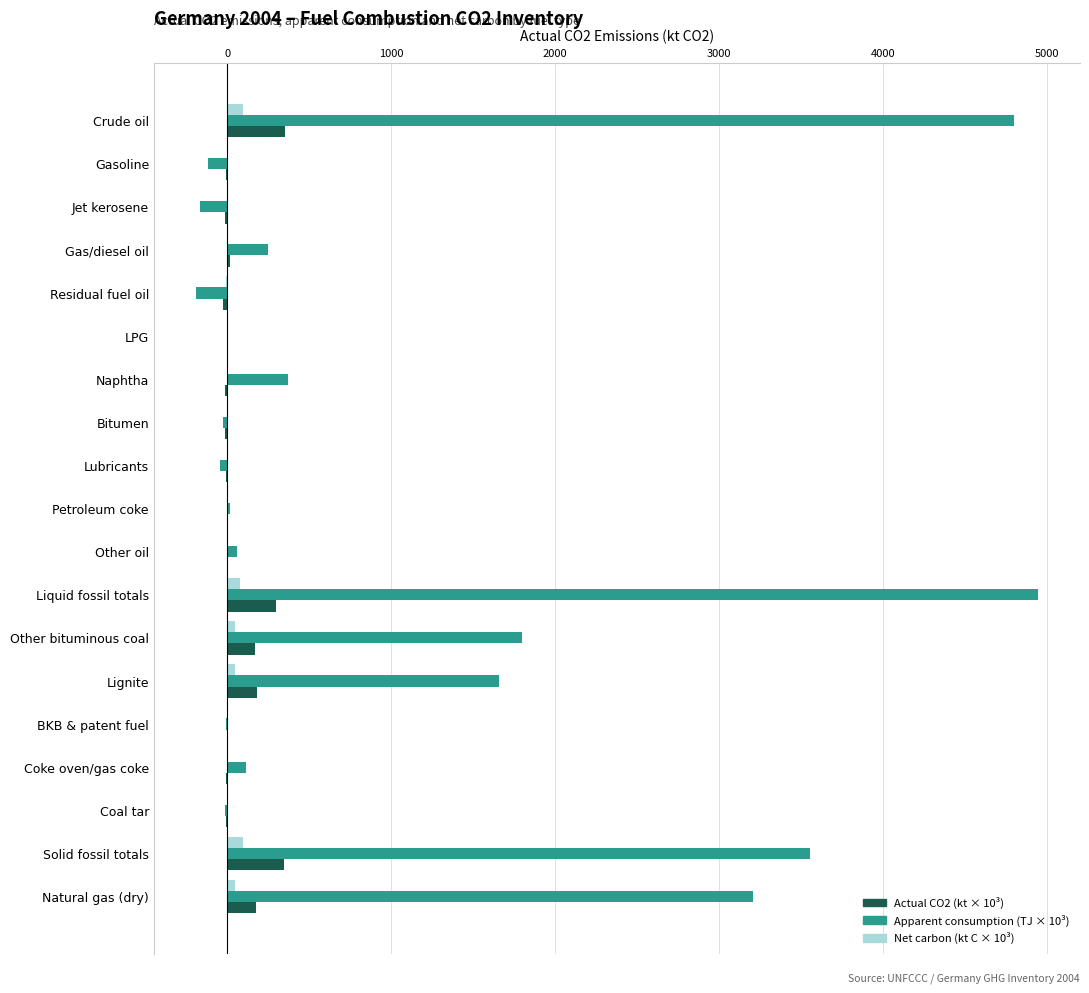

The Actual CO2 (kt × 10³) series shows 536.0 at Solid fossil totals. True or false?

False